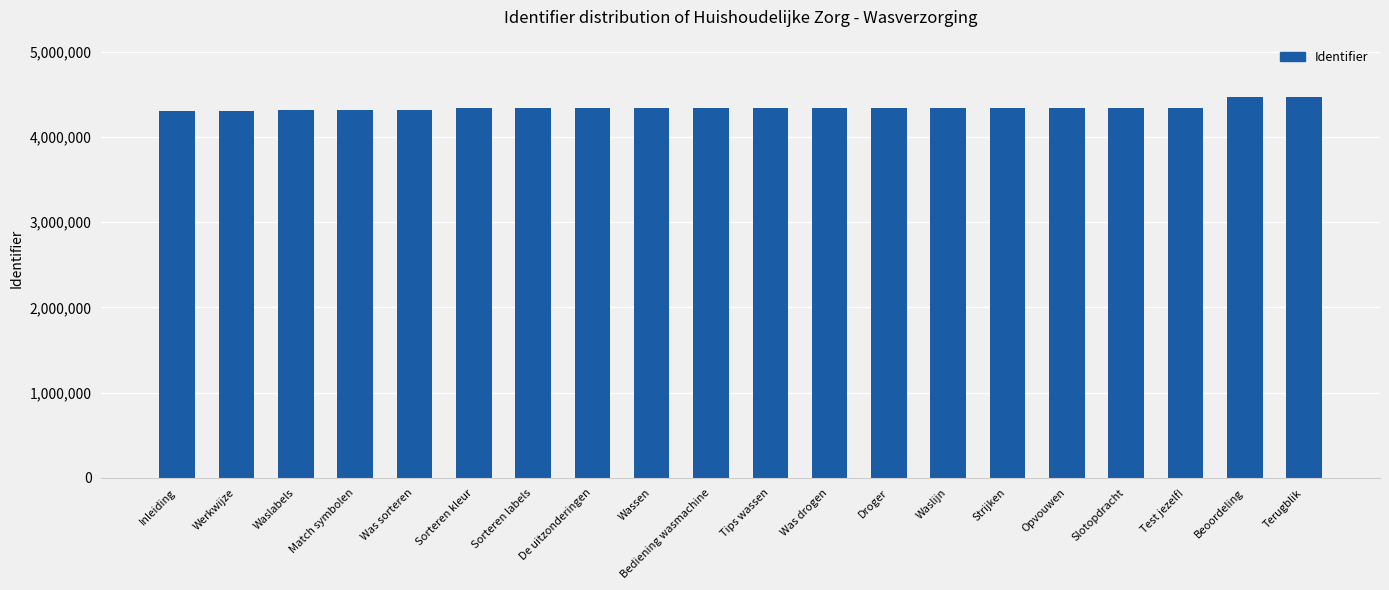

Are the bars grouped side by side (vs. stacked)?

No